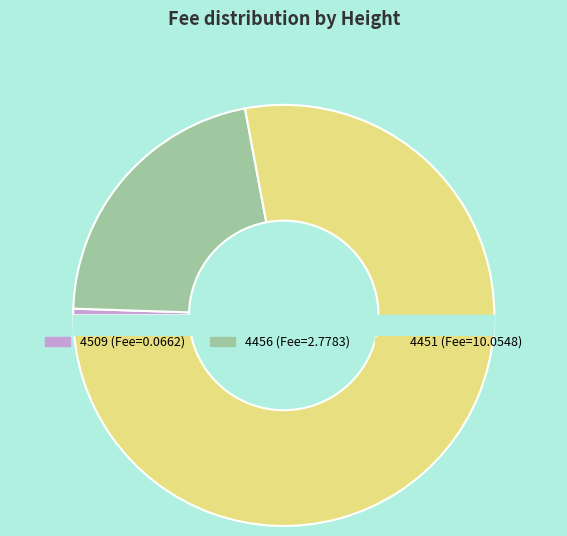

Which category has the biggest portion of the pie?

4451